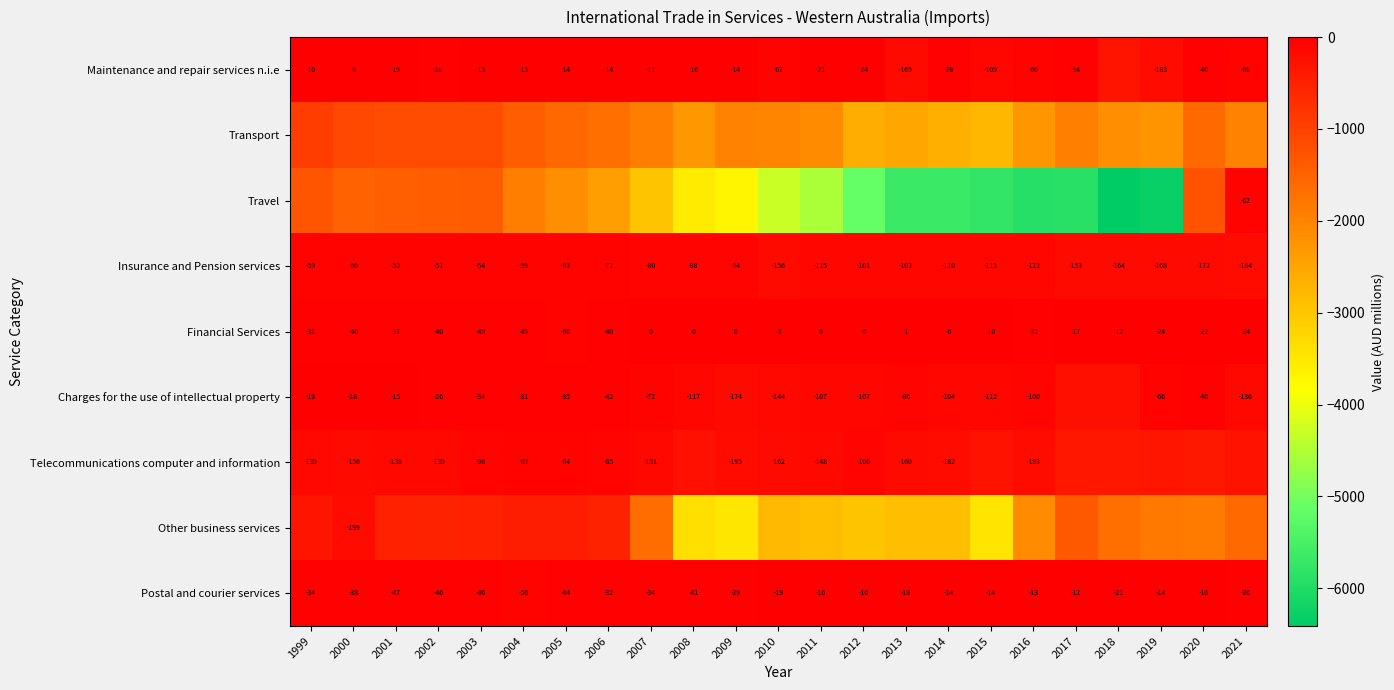

At which category is the sum across all series the highest?

1999